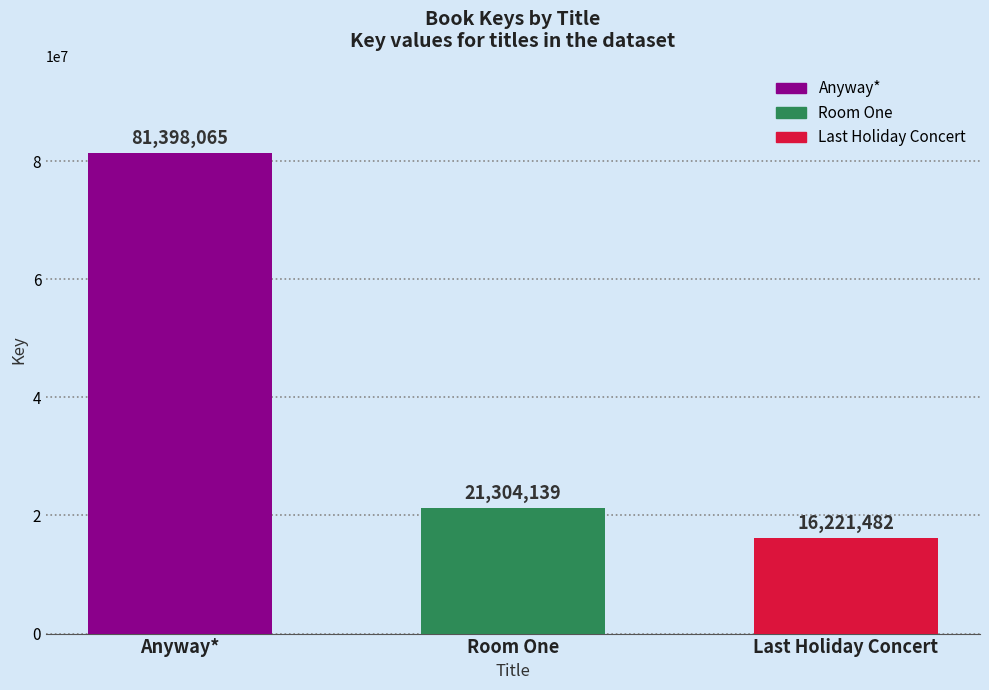

What is the label of the 1st bar from the right?

Last Holiday Concert